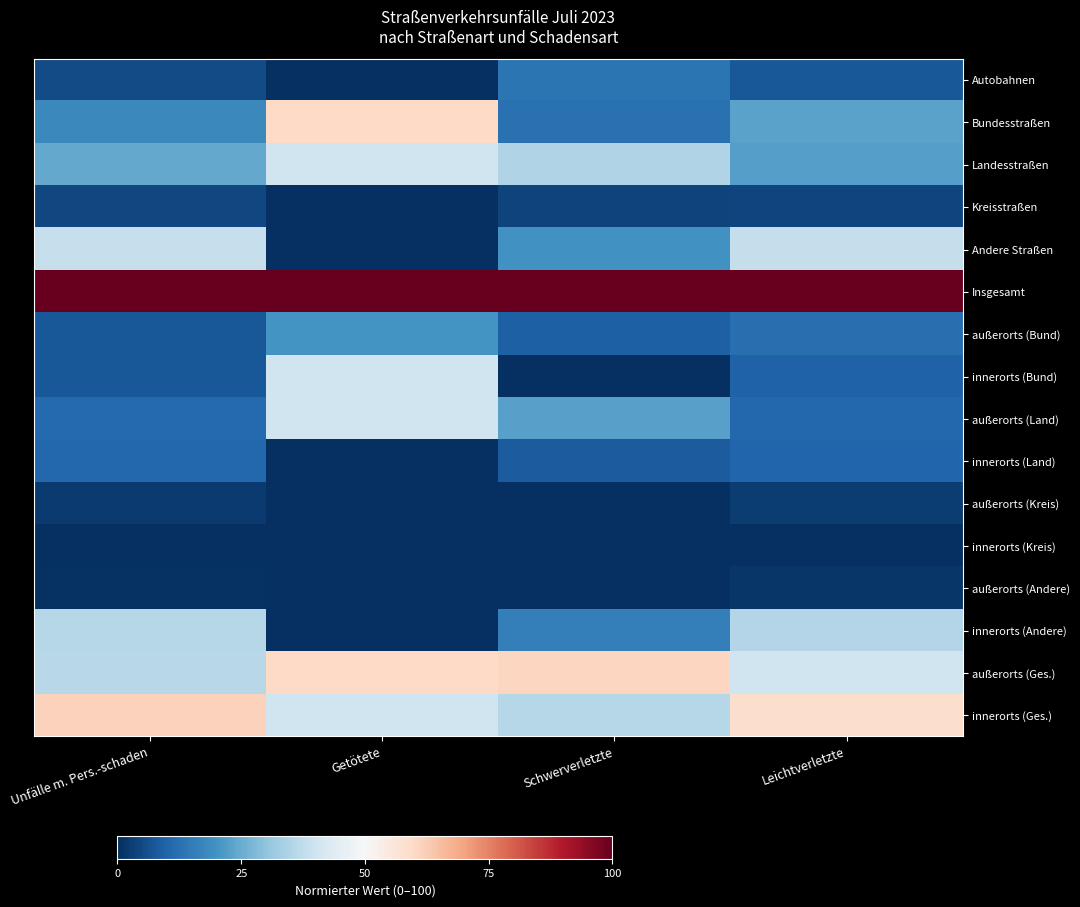

Reading right to left, extract all data points from this chart.

Autobahnen: Leichtverletzte=7.7	Schwerverletzte=13.6	Getötete=0.0	Unfälle m. Pers.-schaden=5.5
Bundesstraßen: Leichtverletzte=23.1	Schwerverletzte=12.9	Getötete=60.0	Unfälle m. Pers.-schaden=17.7
Landesstraßen: Leichtverletzte=22.3	Schwerverletzte=34.8	Getötete=40.0	Unfälle m. Pers.-schaden=24.2
Kreisstraßen: Leichtverletzte=4.0	Schwerverletzte=3.8	Getötete=0.0	Unfälle m. Pers.-schaden=4.4
Andere Straßen: Leichtverletzte=37.9	Schwerverletzte=19.7	Getötete=0.0	Unfälle m. Pers.-schaden=38.6
Insgesamt: Leichtverletzte=100.0	Schwerverletzte=100.0	Getötete=100.0	Unfälle m. Pers.-schaden=100.0
außerorts (Bund): Leichtverletzte=12.3	Schwerverletzte=9.1	Getötete=20.0	Unfälle m. Pers.-schaden=7.6
innerorts (Bund): Leichtverletzte=9.6	Schwerverletzte=0.0	Getötete=40.0	Unfälle m. Pers.-schaden=7.6
außerorts (Land): Leichtverletzte=10.8	Schwerverletzte=22.7	Getötete=40.0	Unfälle m. Pers.-schaden=11.1
innerorts (Land): Leichtverletzte=10.2	Schwerverletzte=8.3	Getötete=0.0	Unfälle m. Pers.-schaden=10.7
außerorts (Kreis): Leichtverletzte=2.7	Schwerverletzte=0.0	Getötete=0.0	Unfälle m. Pers.-schaden=2.0
innerorts (Kreis): Leichtverletzte=0.0	Schwerverletzte=0.0	Getötete=0.0	Unfälle m. Pers.-schaden=0.0
außerorts (Andere): Leichtverletzte=1.5	Schwerverletzte=0.0	Getötete=0.0	Unfälle m. Pers.-schaden=0.4
innerorts (Andere): Leichtverletzte=35.2	Schwerverletzte=15.9	Getötete=0.0	Unfälle m. Pers.-schaden=35.8
außerorts (Ges.): Leichtverletzte=40.0	Schwerverletzte=60.6	Getötete=60.0	Unfälle m. Pers.-schaden=36.2
innerorts (Ges.): Leichtverletzte=58.8	Schwerverletzte=35.6	Getötete=40.0	Unfälle m. Pers.-schaden=61.4